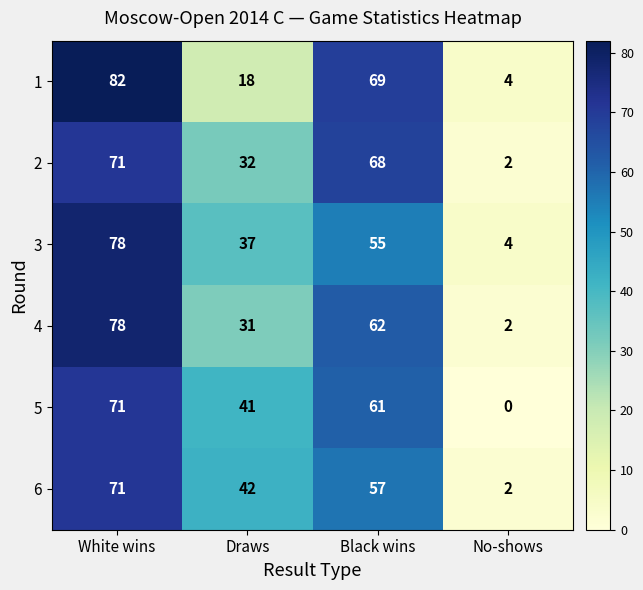

Which category has the lowest value in the 6 series?

No-shows